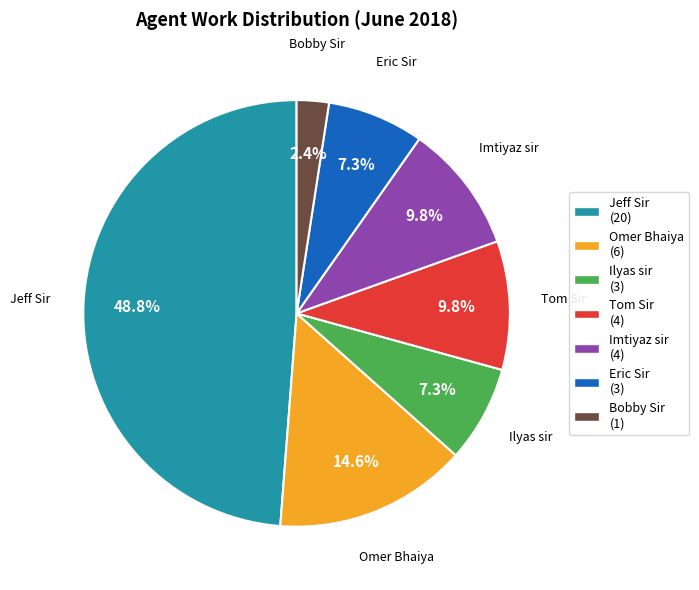

The Tom Sir slice represents 10% of the pie. True or false?

True